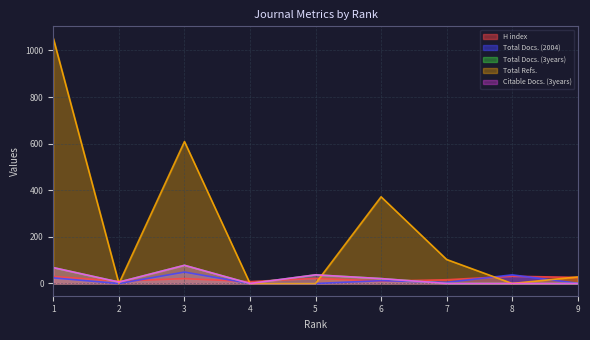

What is the total value across all series at 2?

22